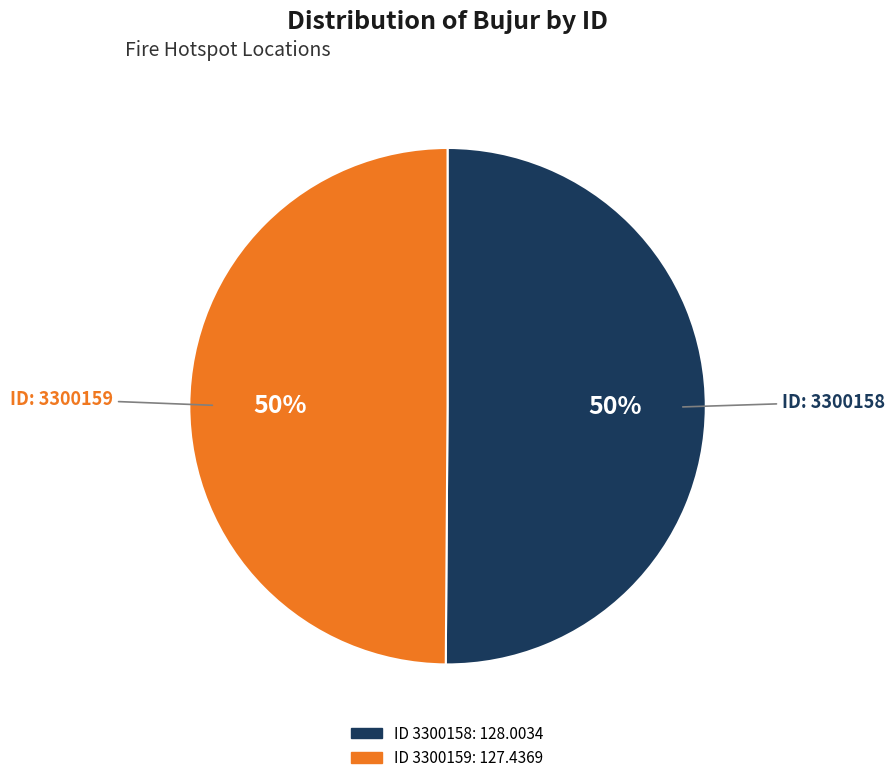

To the nearest percent, what is the average slice percentage?

50%